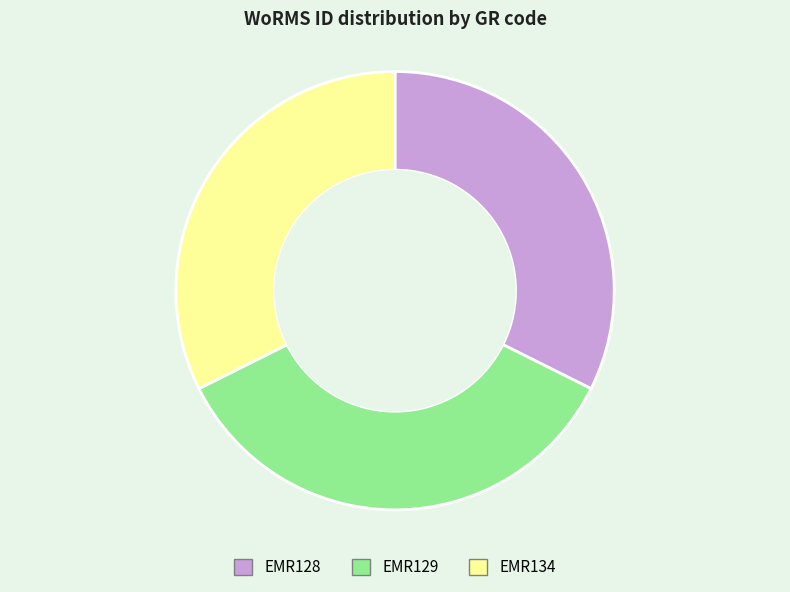

Approximately how many times larger is the value at EMR129 compared to EMR128?

1.1